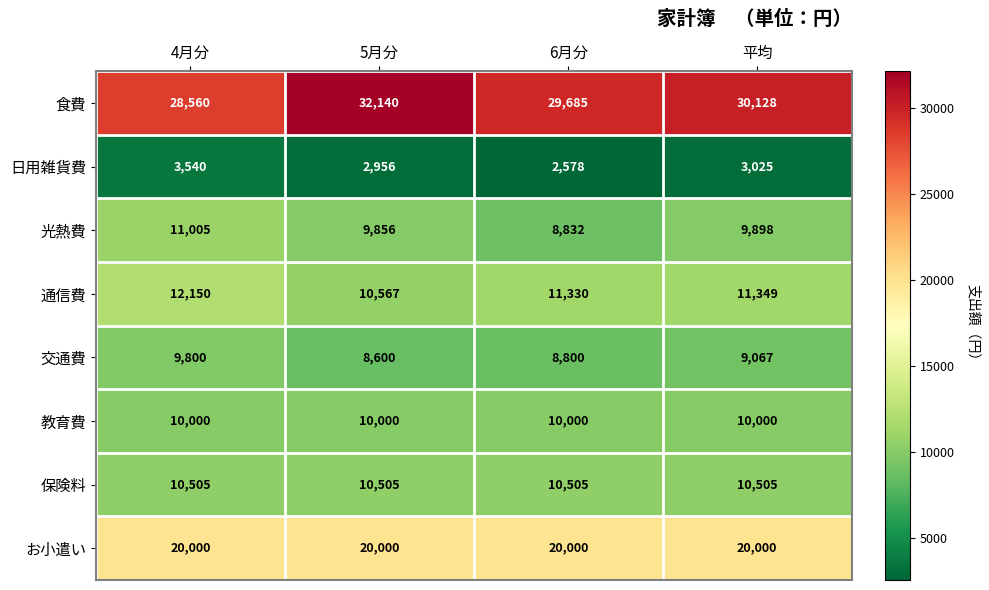

The value of 日用雑貨費 at 5月分 is 4741. True or false?

False